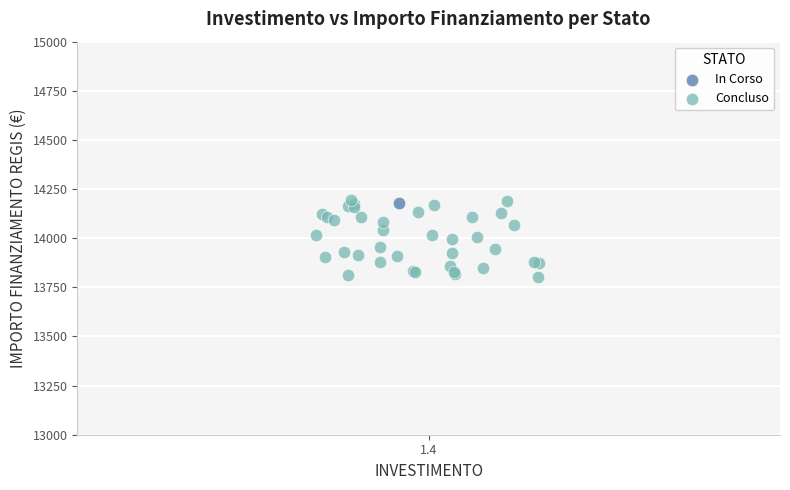

What are all the series names shown in the legend?

In Corso, Concluso